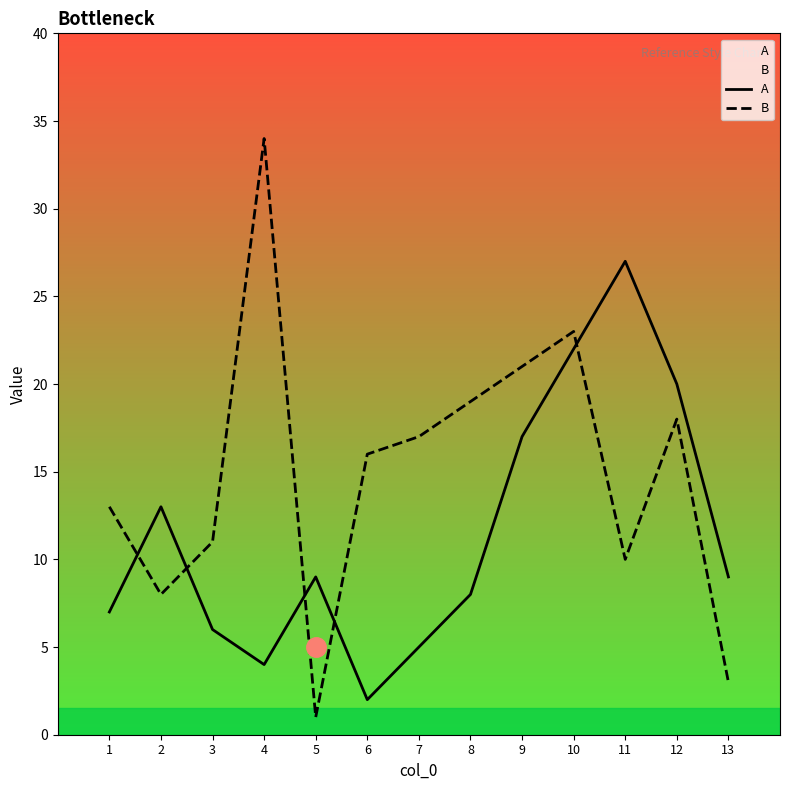

Which has a higher value, 12 or 7?

12